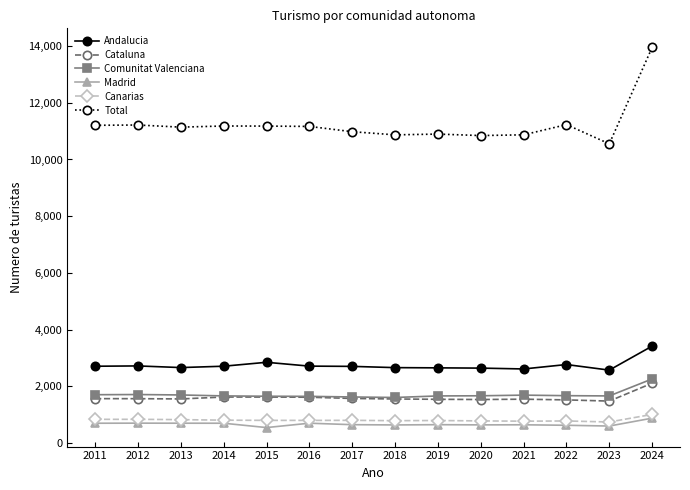

Does the chart display data point markers on the line(s)?

Yes